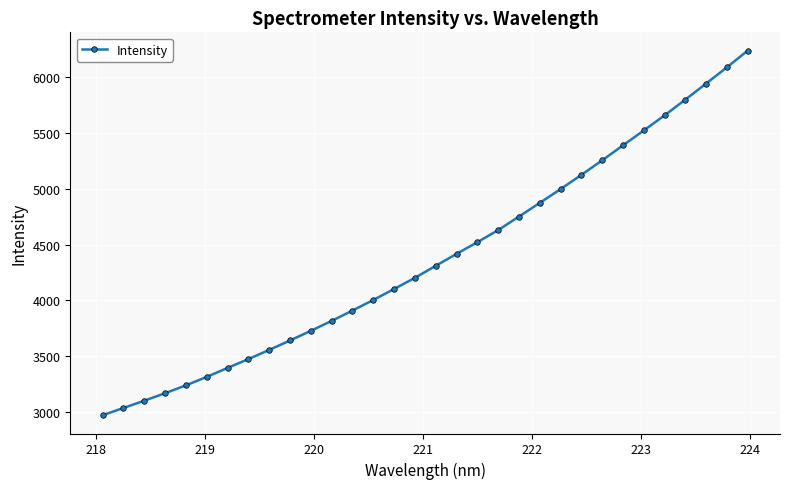

What is the value of the 17th point from the left?

4310.7